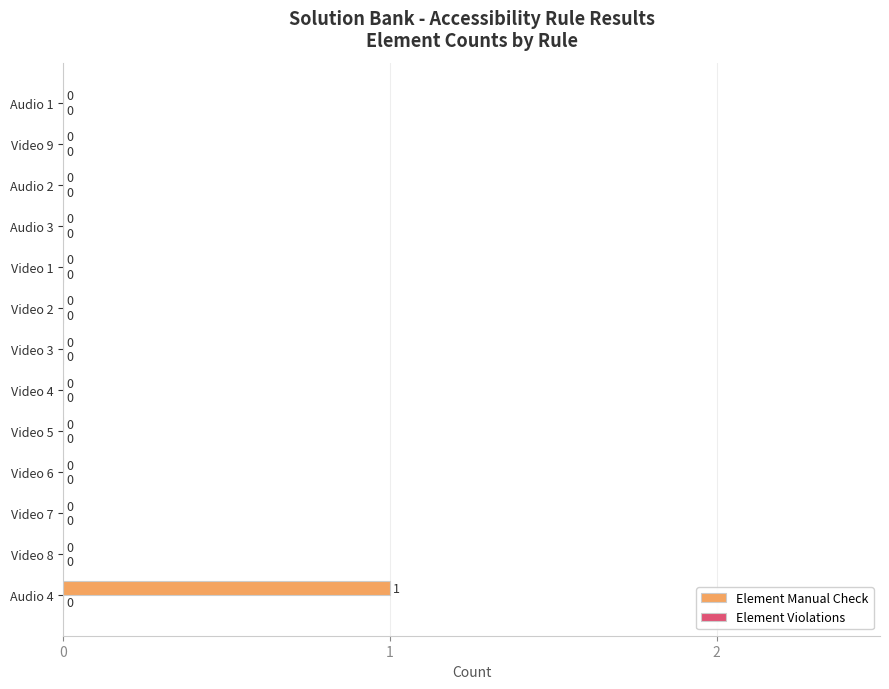

The chart shows a value of 0 at Audio 1. True or false?

True